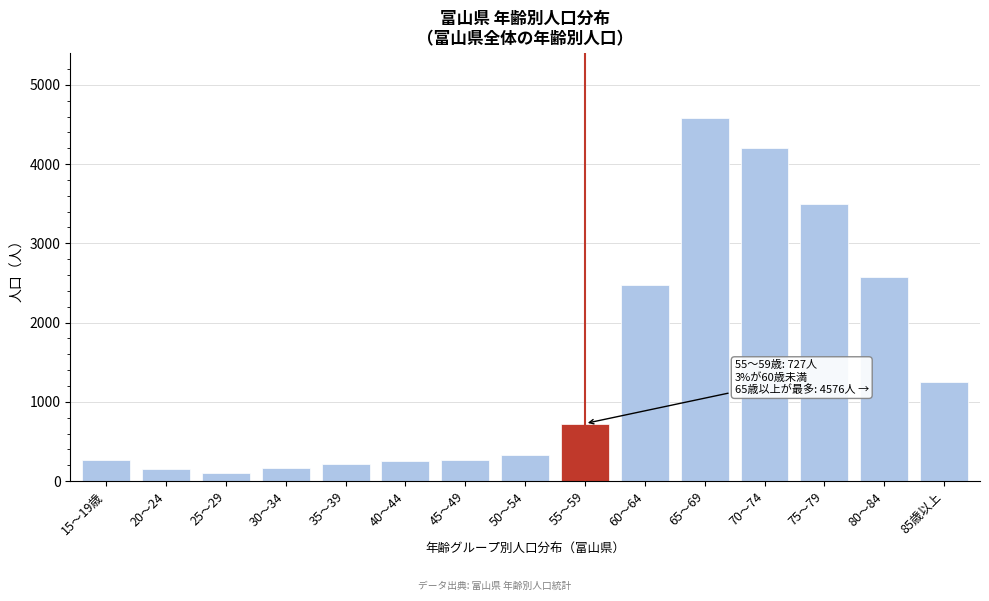

The value at 70～74 is 4197. True or false?

True